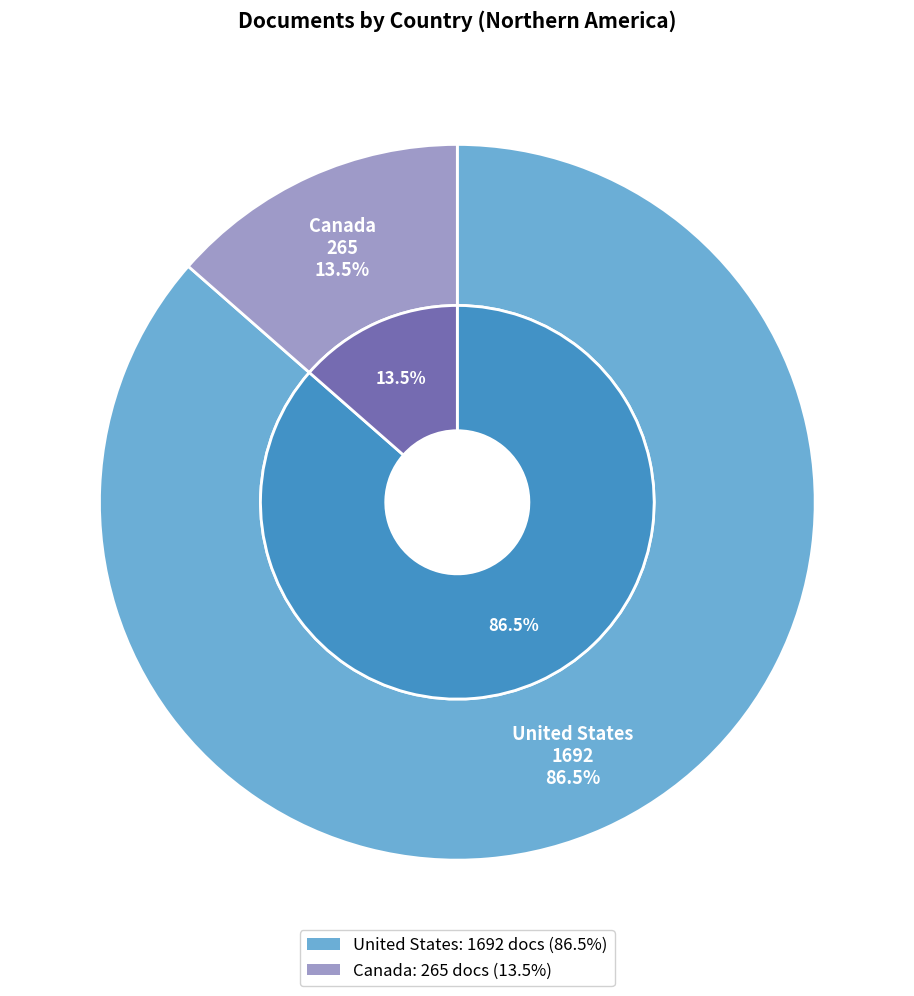

What is the total percentage of Canada and United States?

100.0%